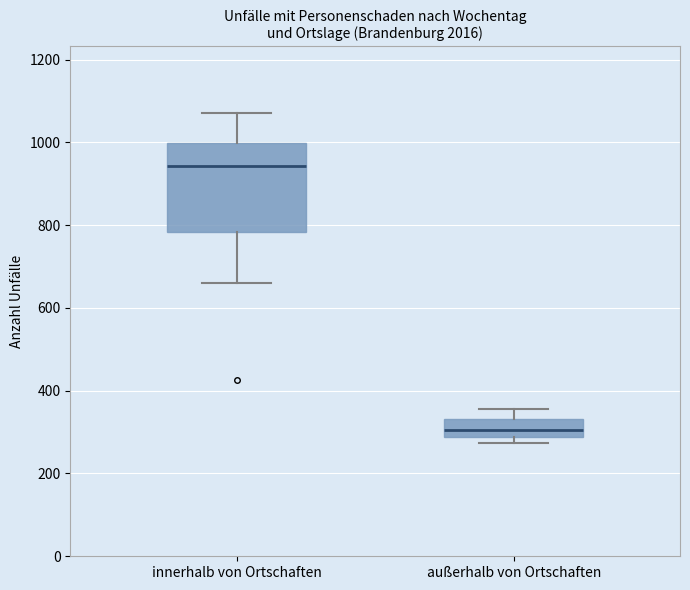

Which box has the highest median line?

innerhalb von Ortschaften